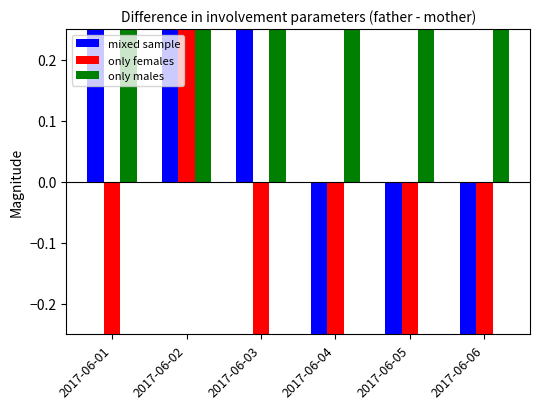

Are the bars horizontal?

No